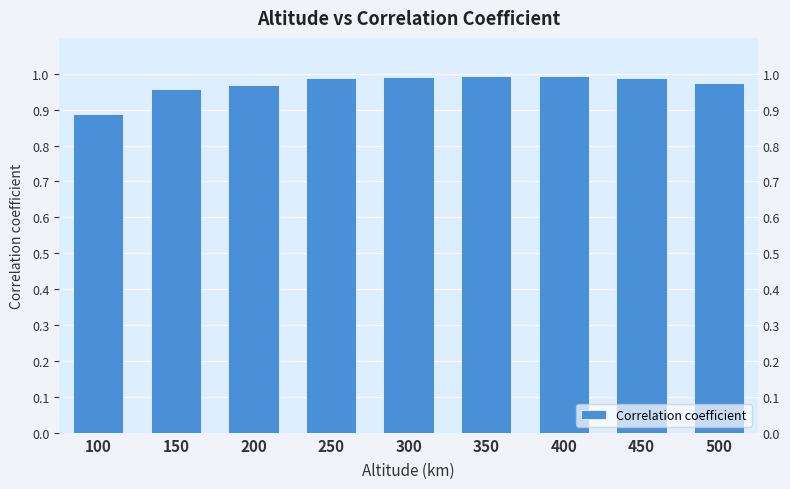

The chart shows a value of 0.6 at 300. True or false?

False